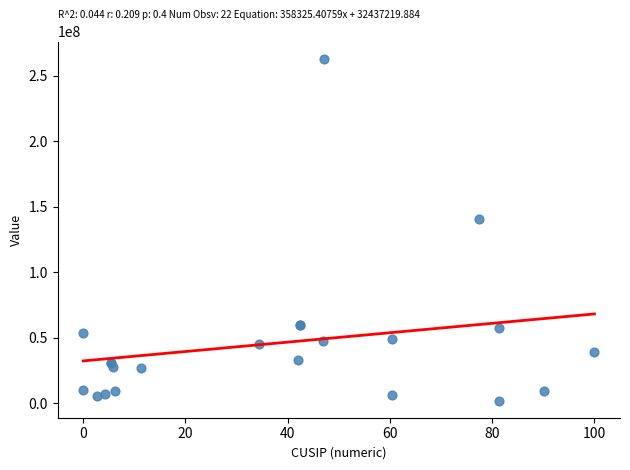

What Y value in the scatter plot is closest to 132577500?

140431000